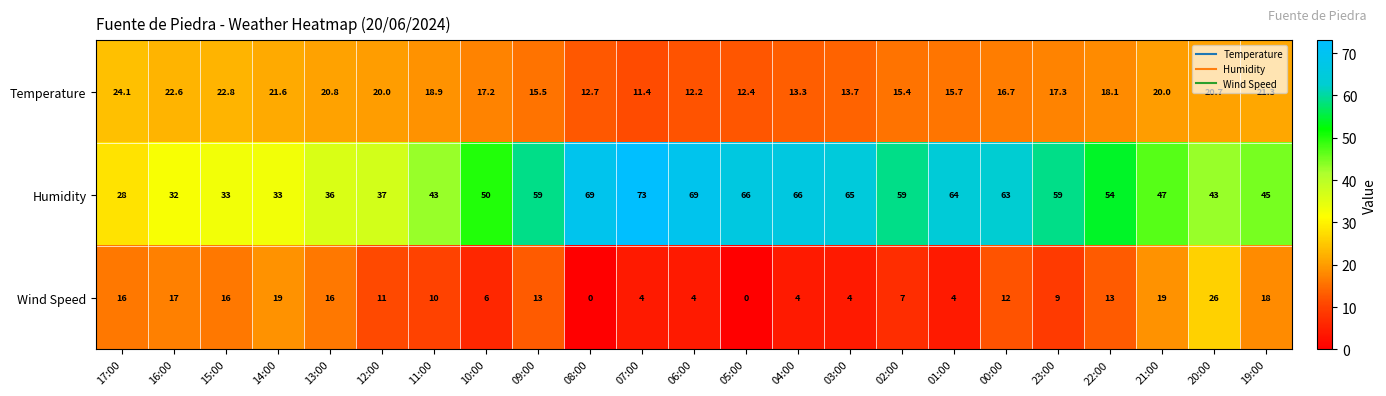

Where does the Temperature series first go above 17?

17:00